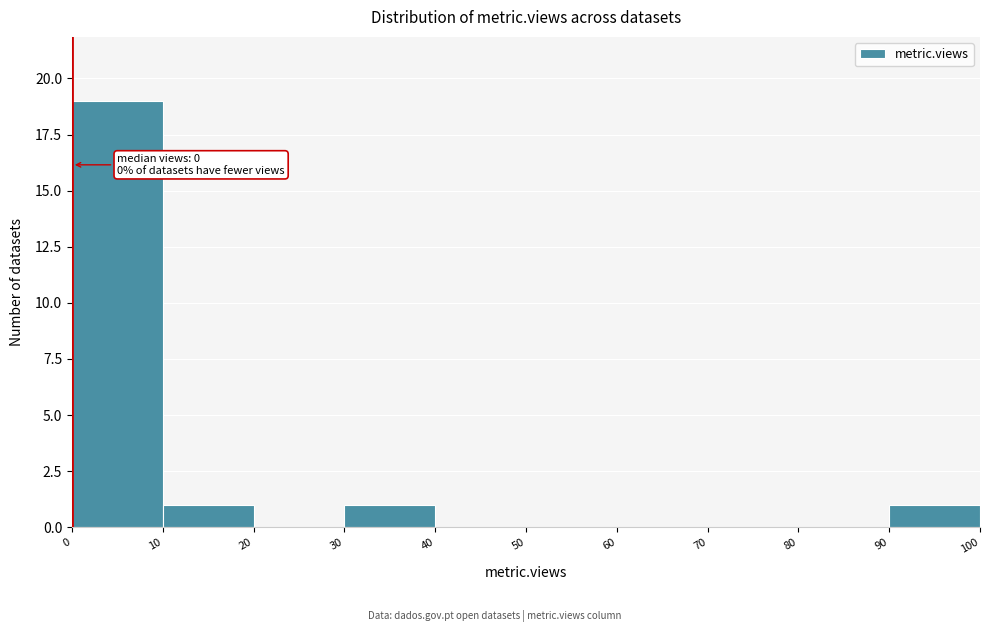

Over which range of the x-axis is the bar tallest?

0 to 10